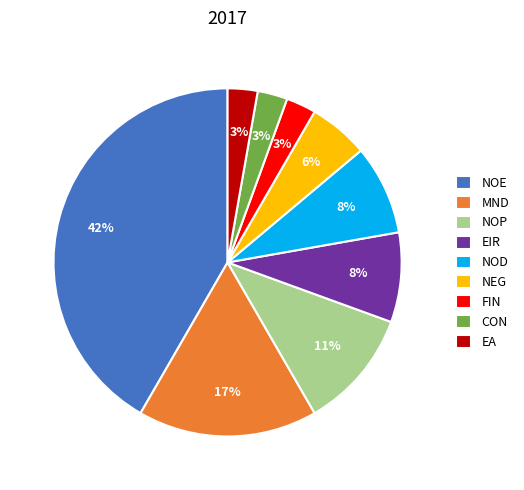

Between FIN and NOD, which is larger?

NOD